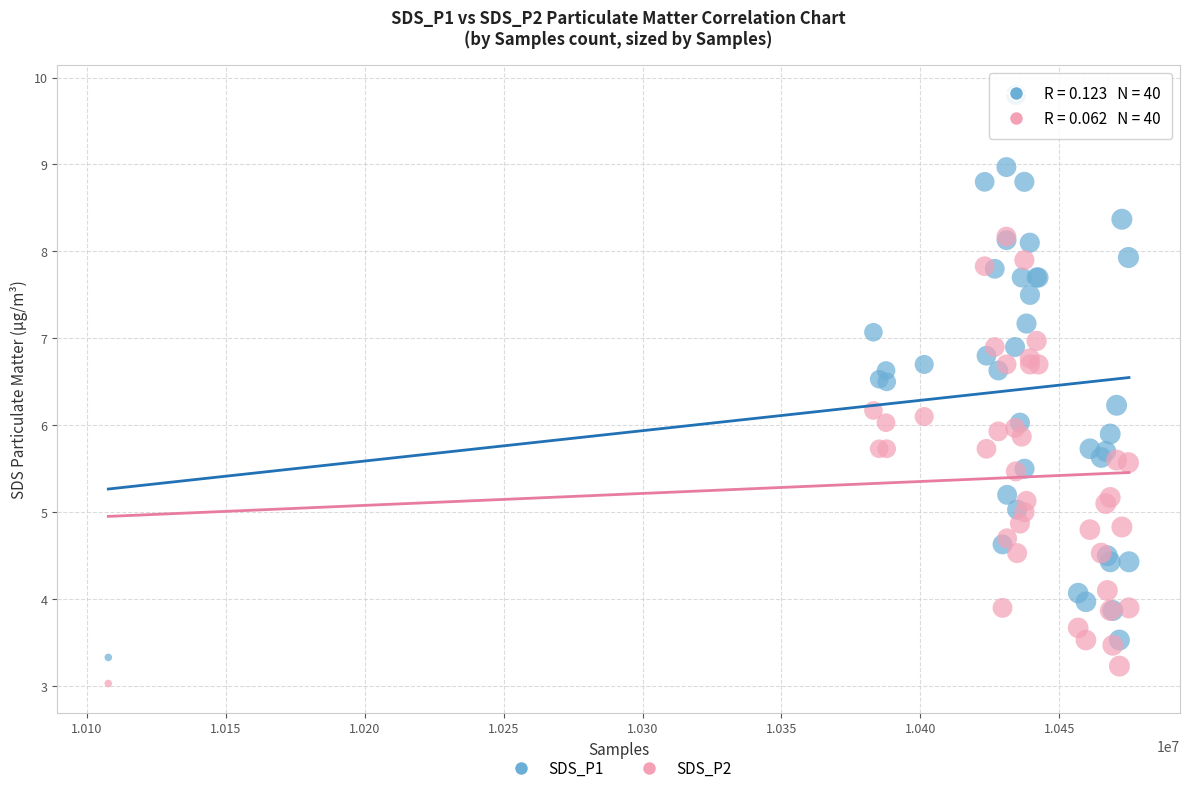

Which series has the largest Y range (max minus min)?

SDS_P1